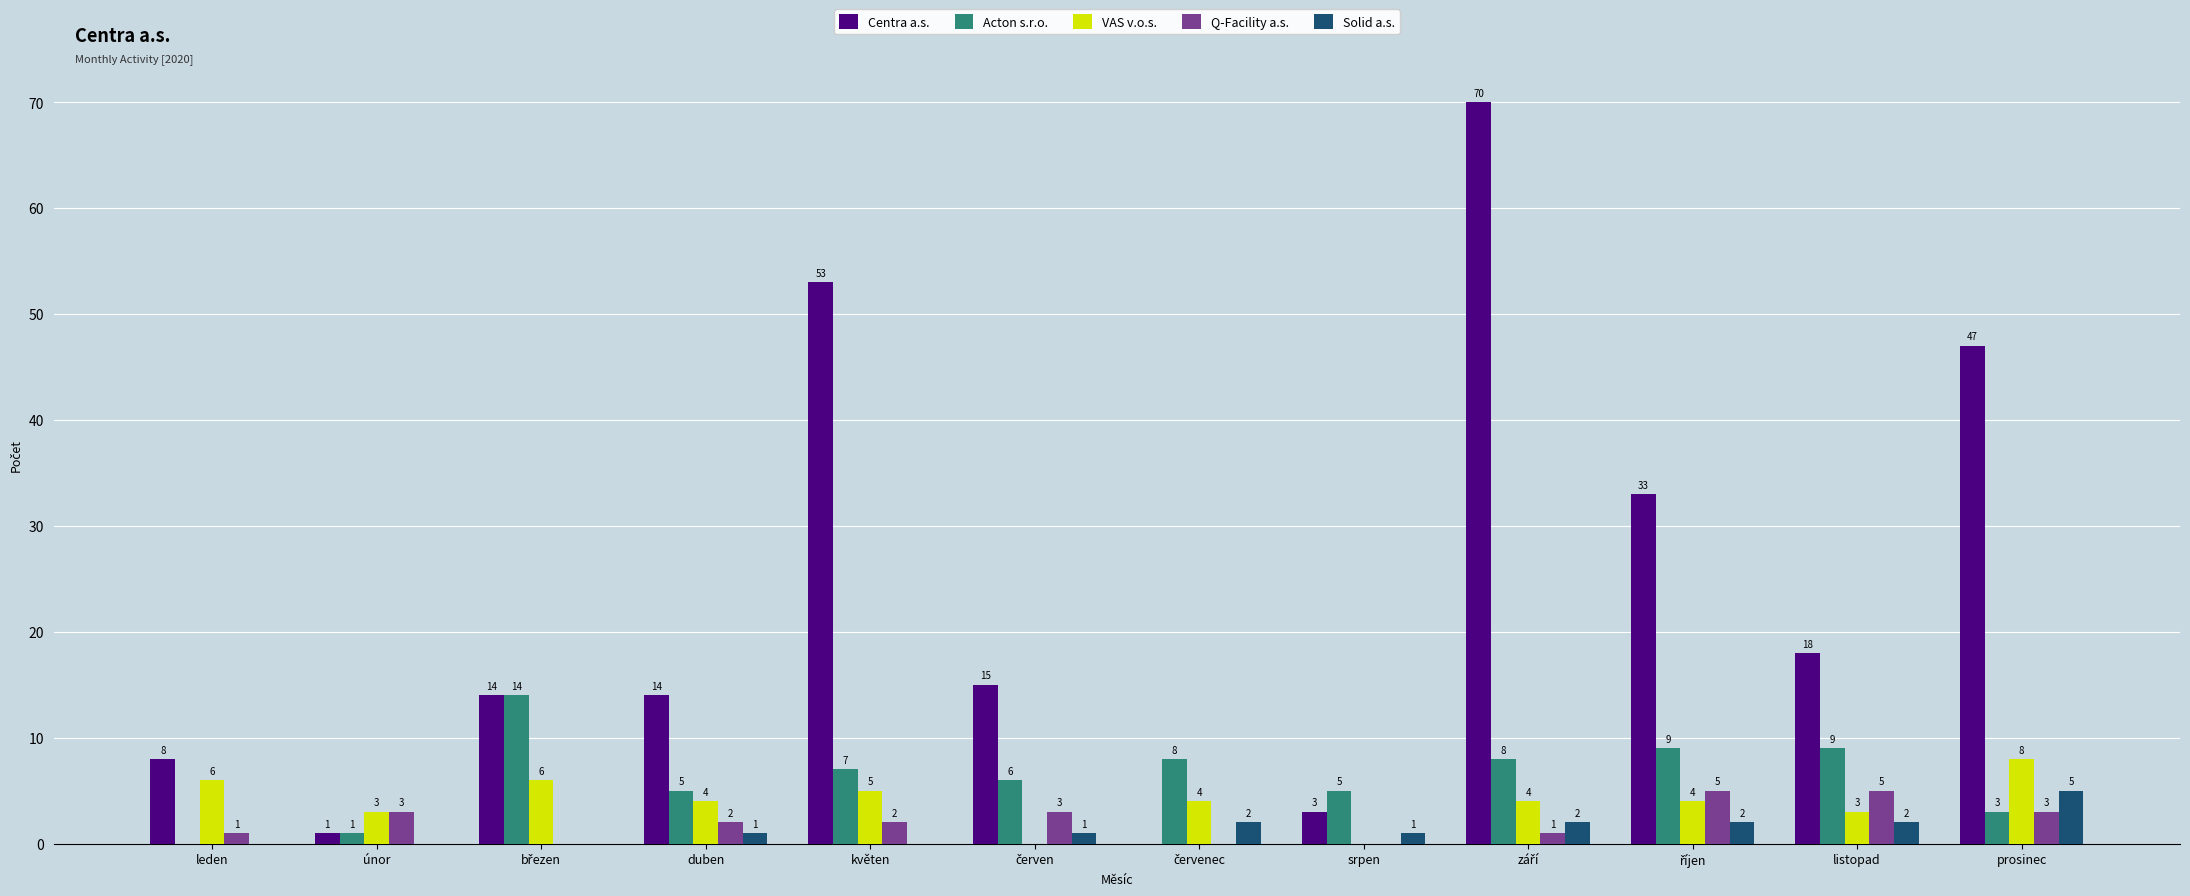

The value of Solid a.s. at květen is 0. True or false?

True